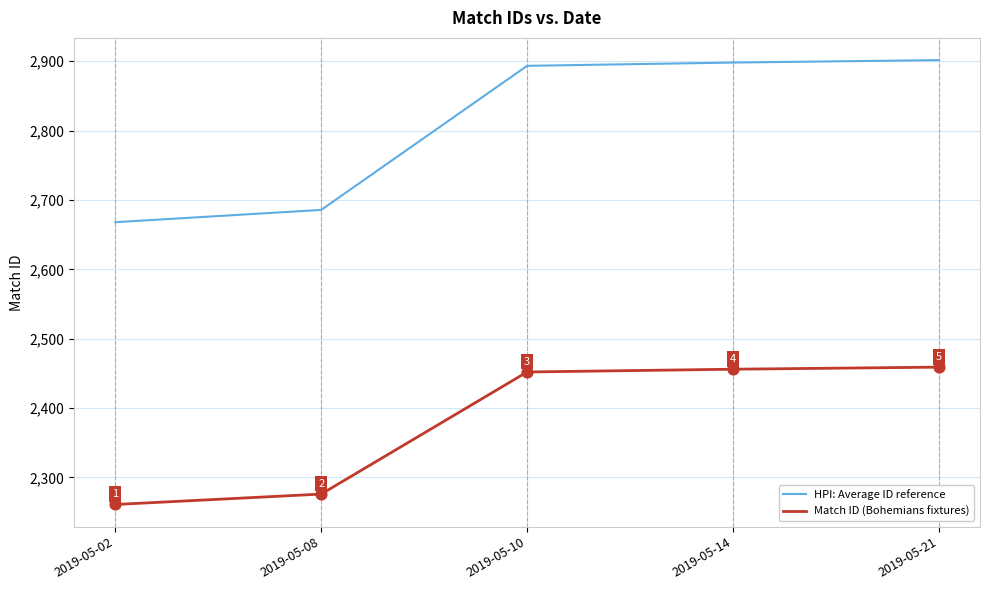

What are all the series names shown in the legend?

HPI: Average ID reference, Match ID (Bohemians fixtures)